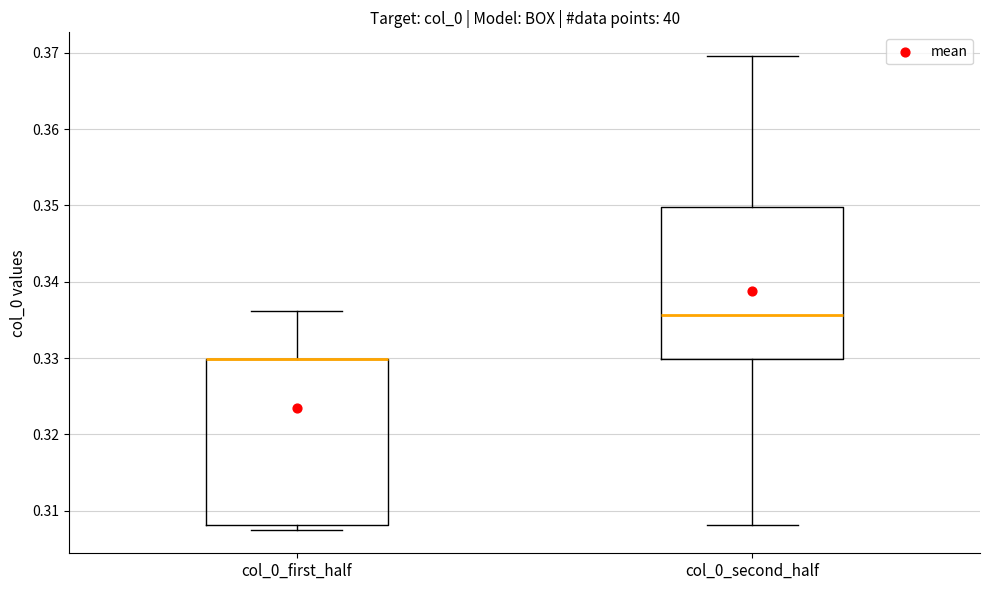

Comparing the boxes themselves (not the whiskers), which one is the tallest?

col_0_first_half